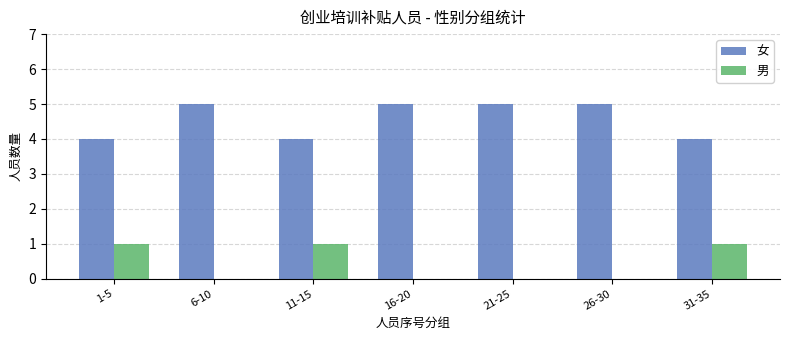

How many series are shown in this chart?

2